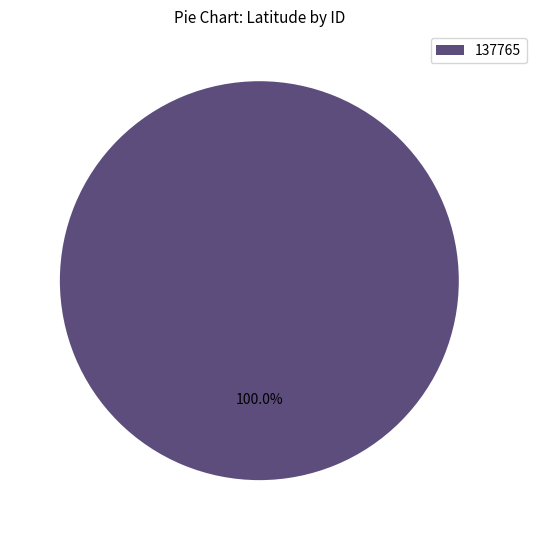

Rank the categories by value from highest to lowest.

137765